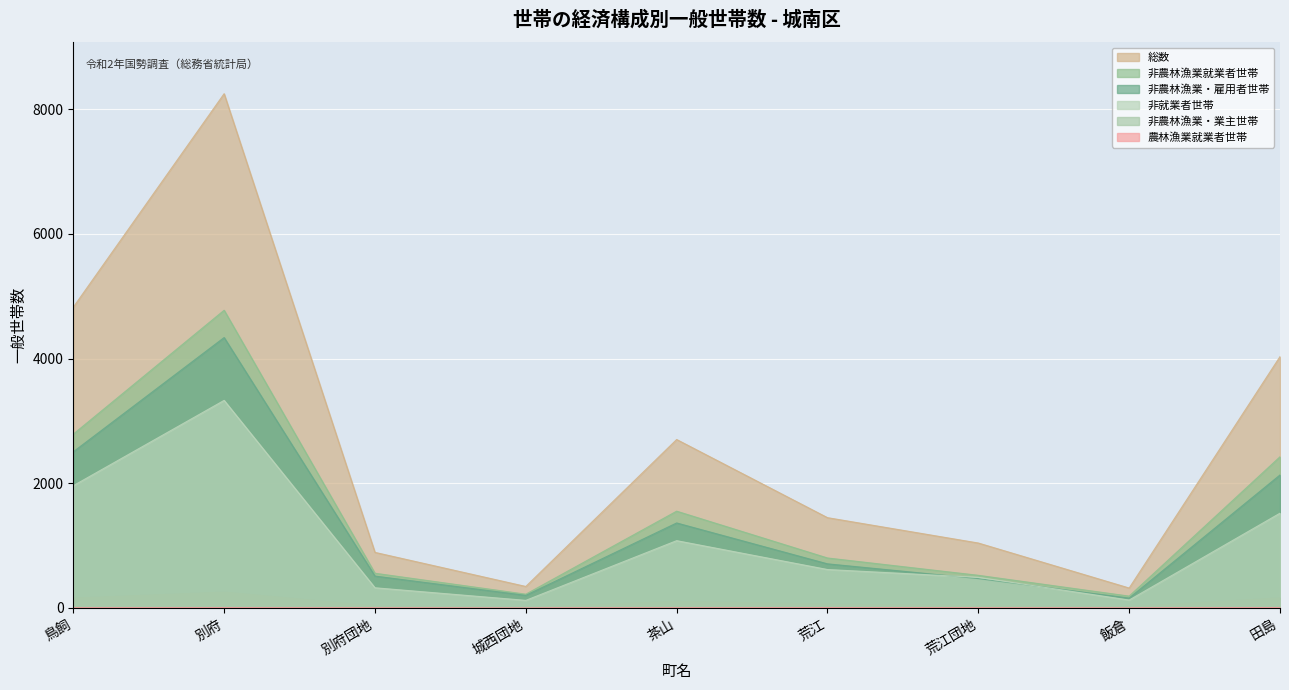

Reading left to right, extract all data points from this chart.

総数: 4824	8250	890	343	2701	1447	1040	318	4031
非農林漁業就業者世帯: 2787	4775	555	219	1551	800	522	188	2424
非農林漁業・雇用者世帯: 2504	4337	510	200	1362	706	469	157	2132
非就業者世帯: 1960	3329	322	120	1078	615	489	125	1519
非農林漁業・業主世帯: 154	251	28	7	102	59	32	17	158
農林漁業就業者世帯: 1	4	0	0	1	4	1	0	5